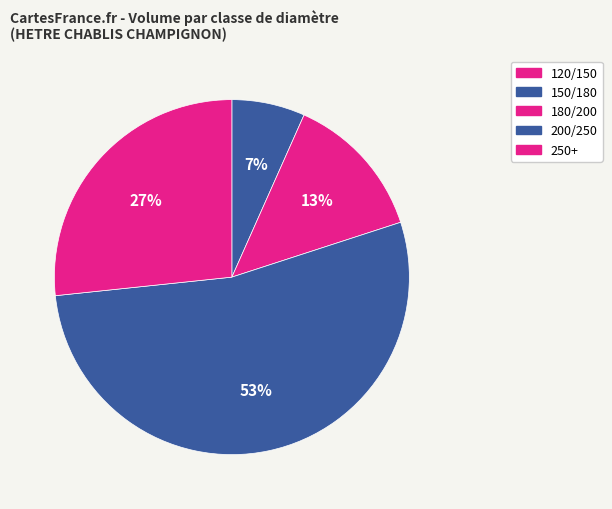

Which has a higher value, 120/150 or 250+?

250+